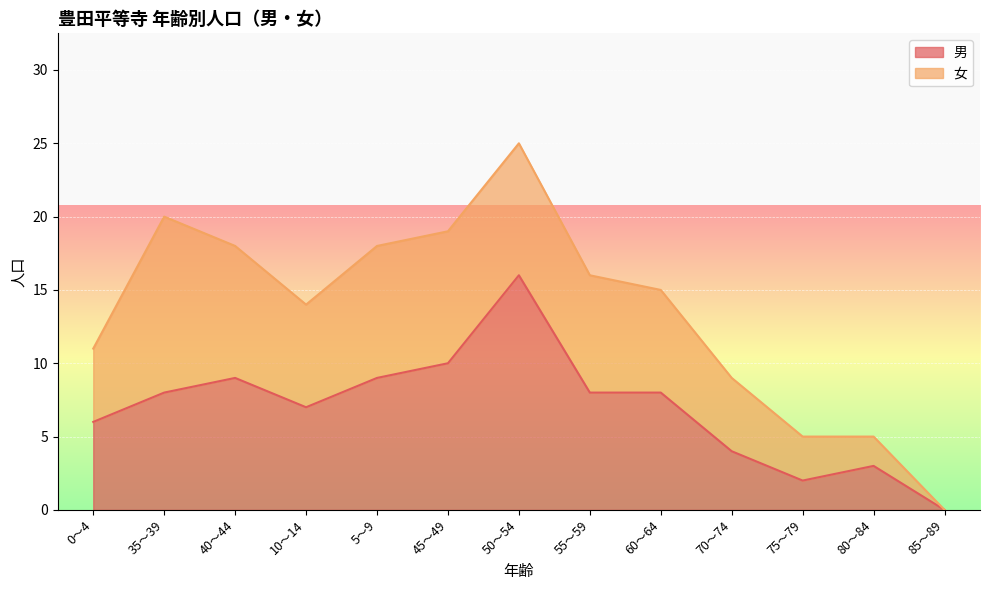

At which label does 男 reach its peak?

50～54